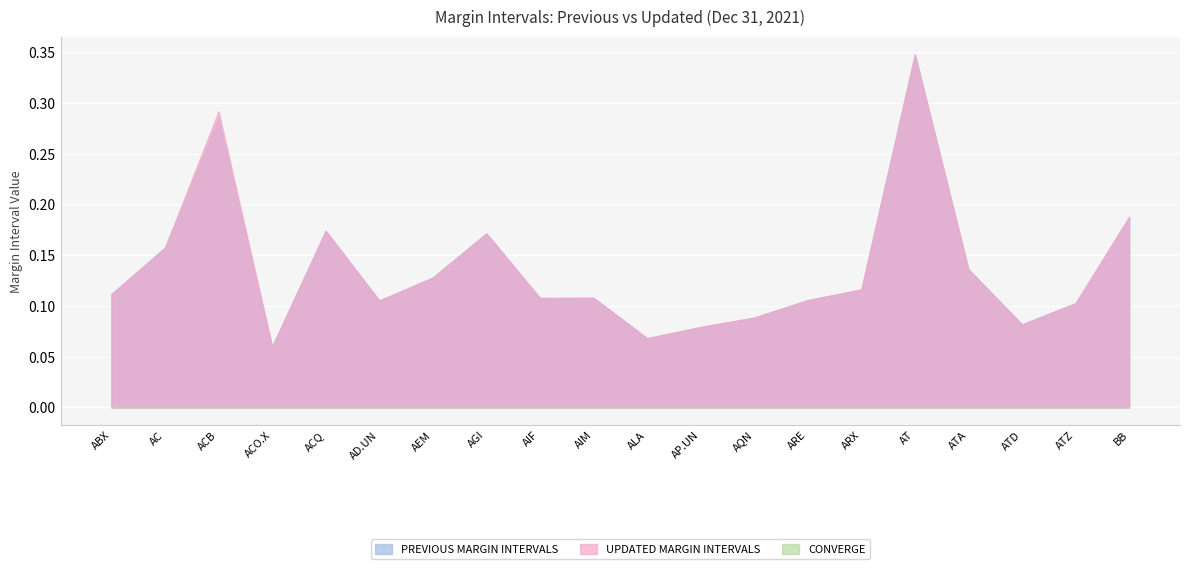

How many intersections are there between UPDATED MARGIN INTERVALS and PREVIOUS MARGIN INTERVALS?

8